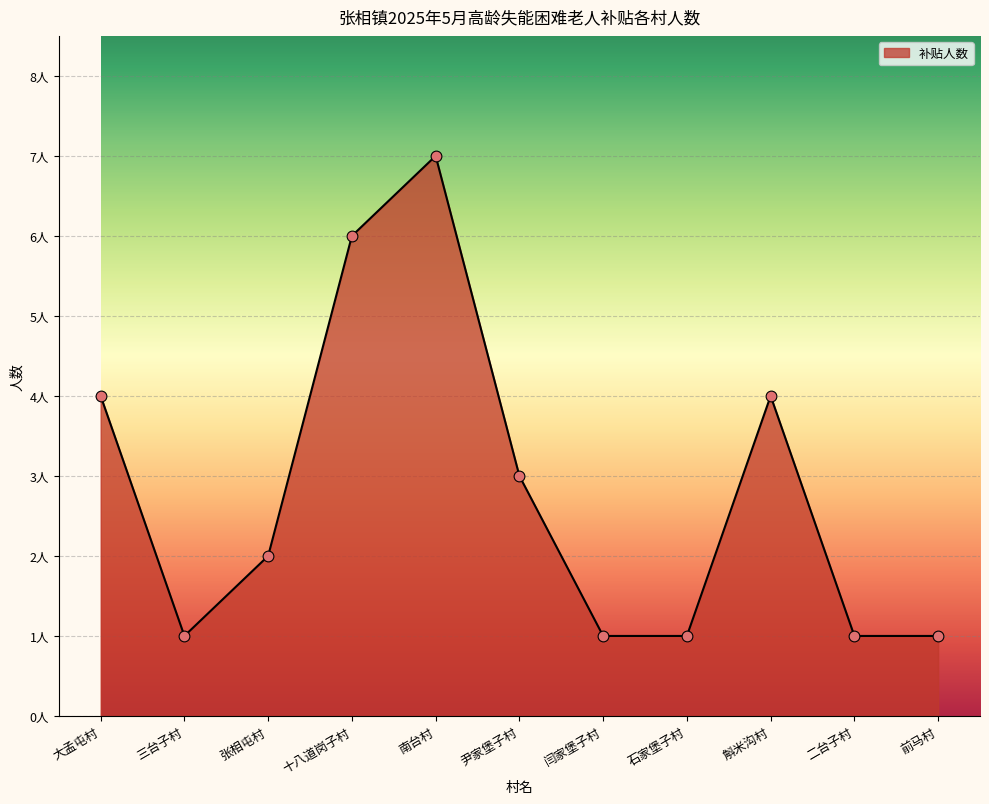

Between 大孟屯村 and 三台子村, which is larger?

大孟屯村